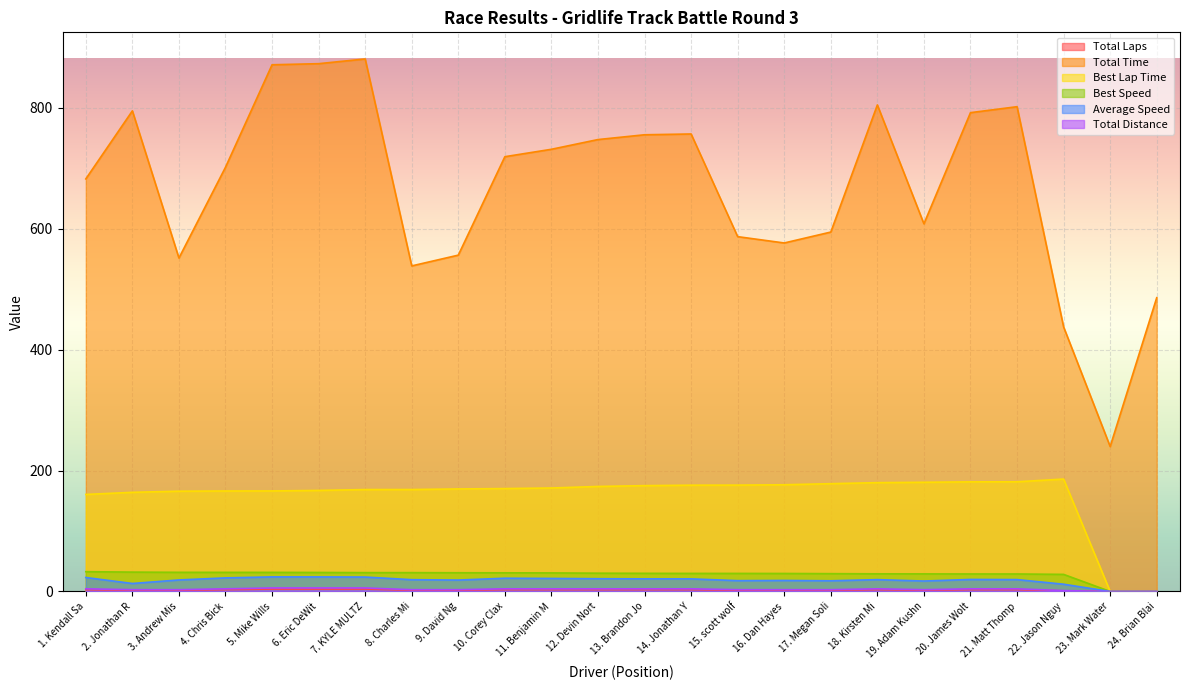

Is it true that Total Time equals 792.3 at 20. James Wolt?

True